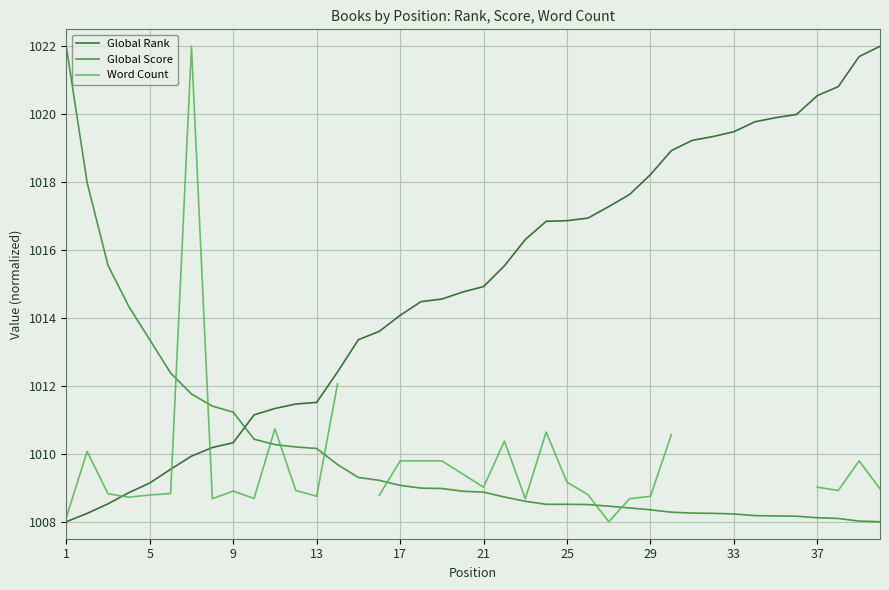

What is the highest value of the Global Rank series?

1022.0